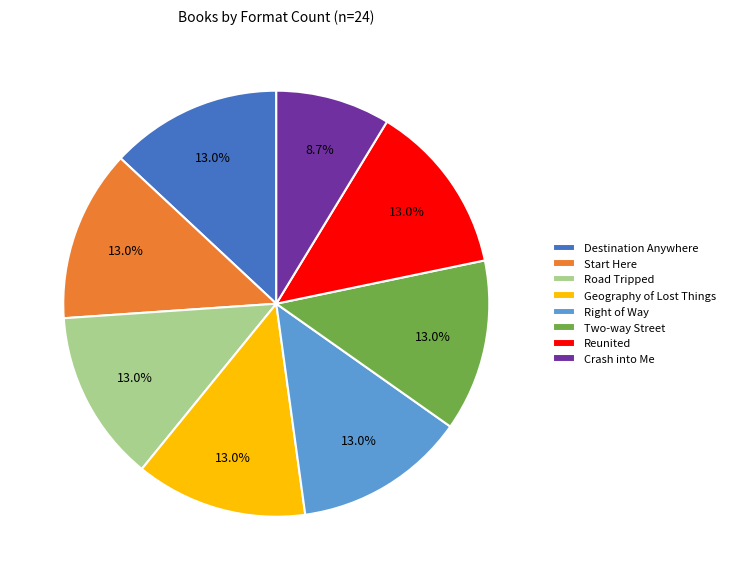

Is there any slice that represents more than half of the pie?

No